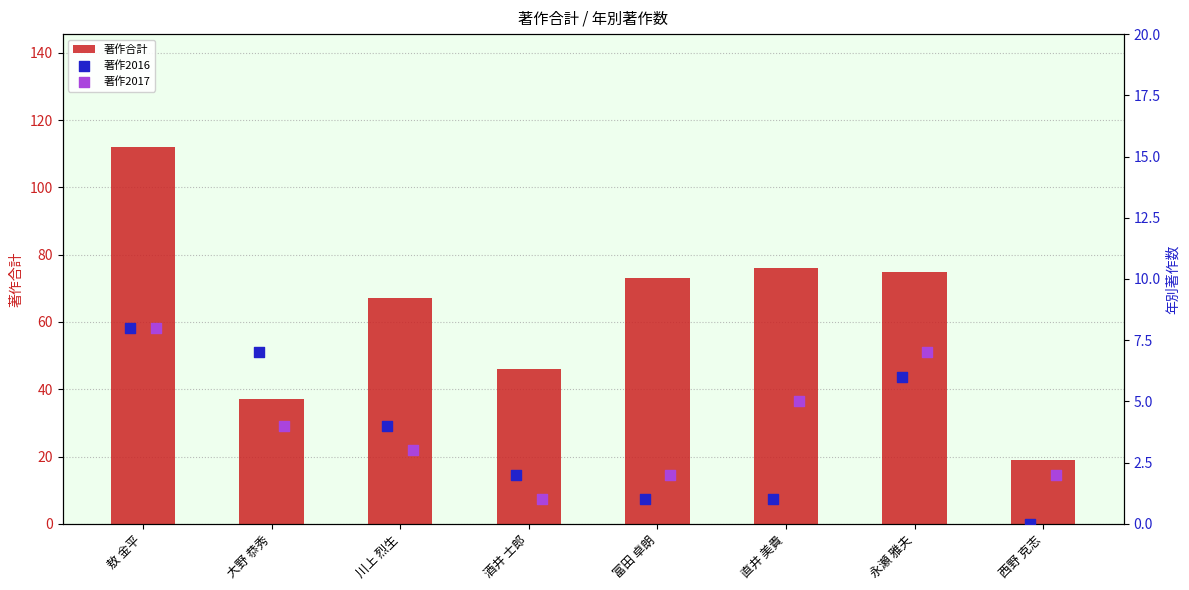

What is the difference between the maximum and minimum values in the 著作合計 series?

93